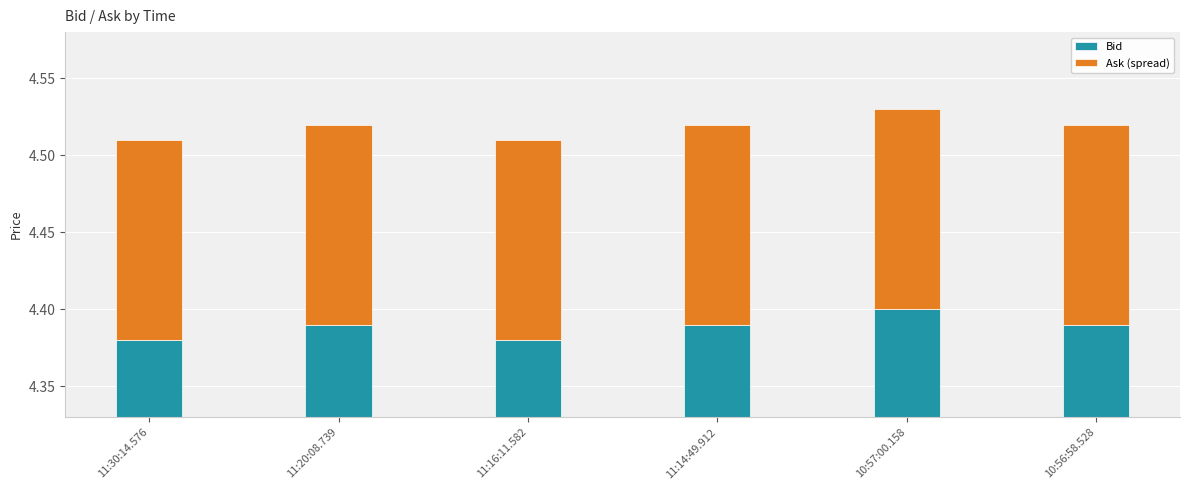

The Ask (spread) series shows 0.1 at 11:30:14.576. True or false?

False